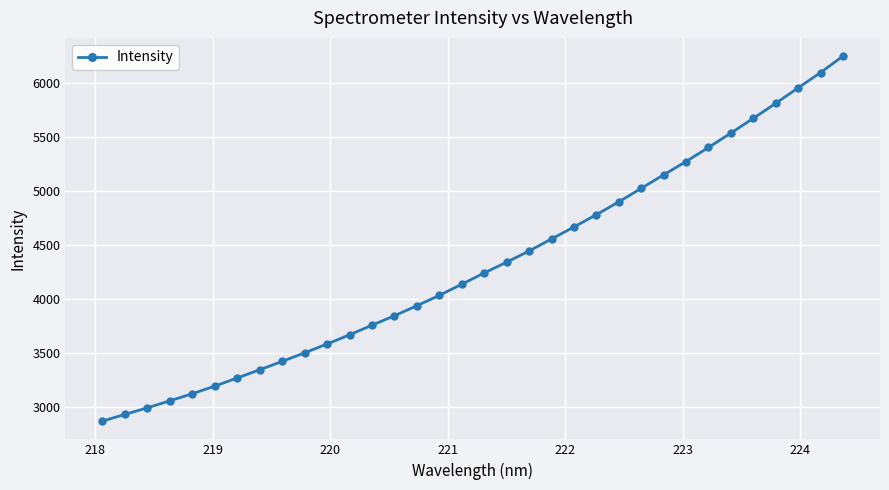

What is the value of the 11th point from the left?

3585.4